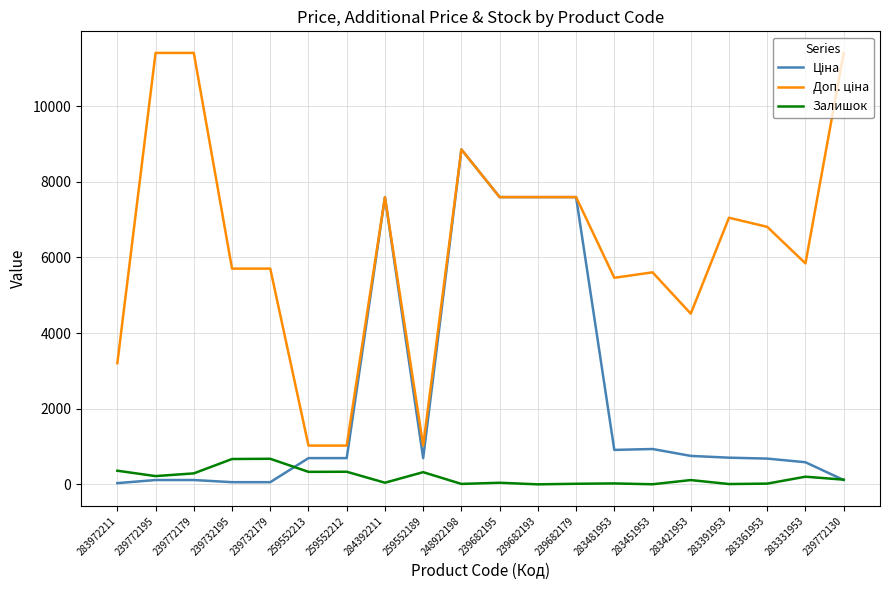

What is the spread (max minus min) of values at 259552212?

691.6